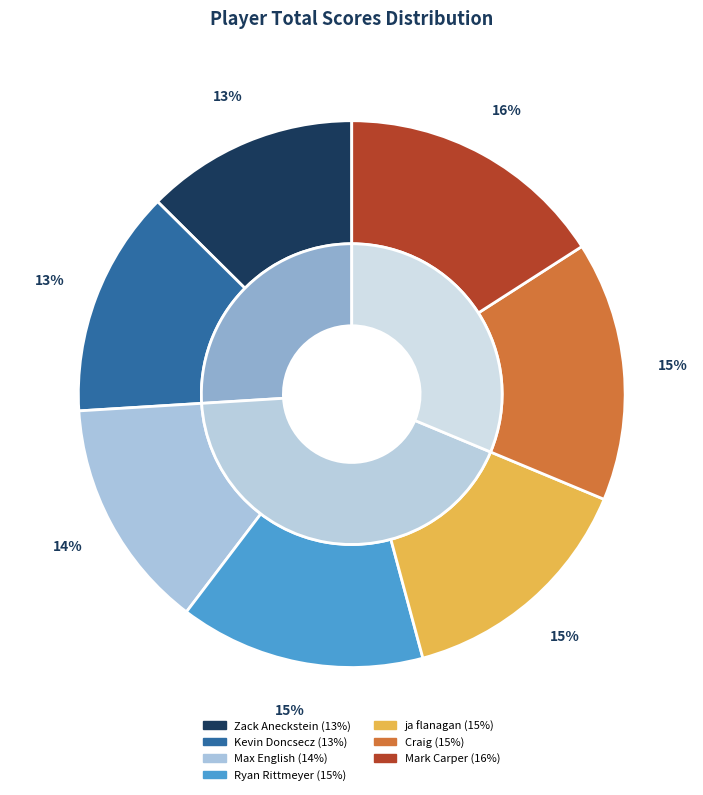

What is the change in value from Kevin Doncsecz to Max English?

+1